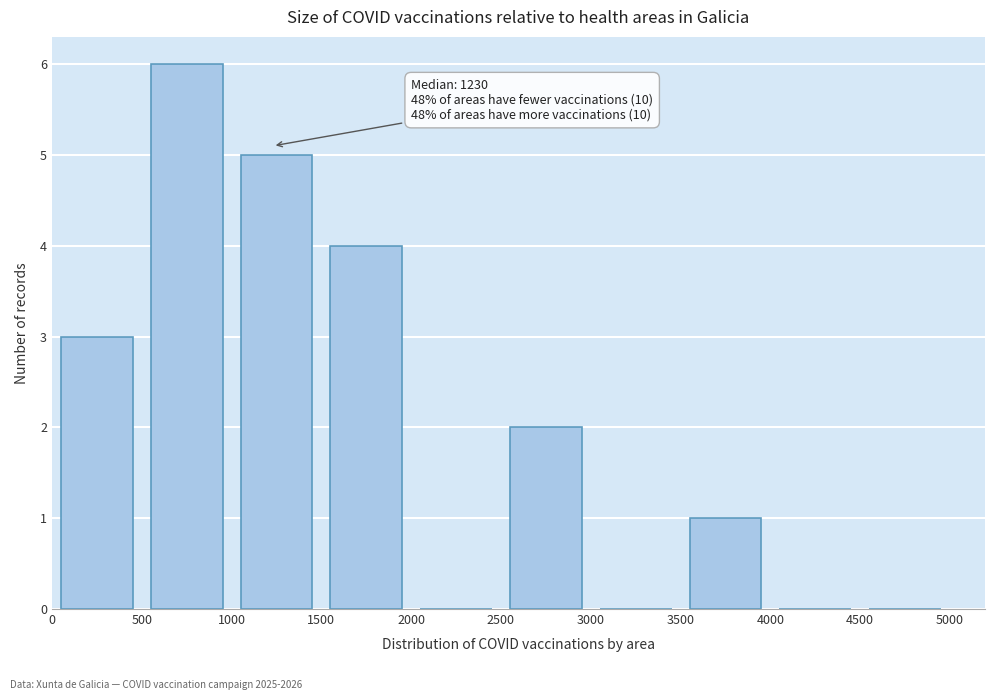

Which range on the x-axis has the tallest bar?

500 to 1000